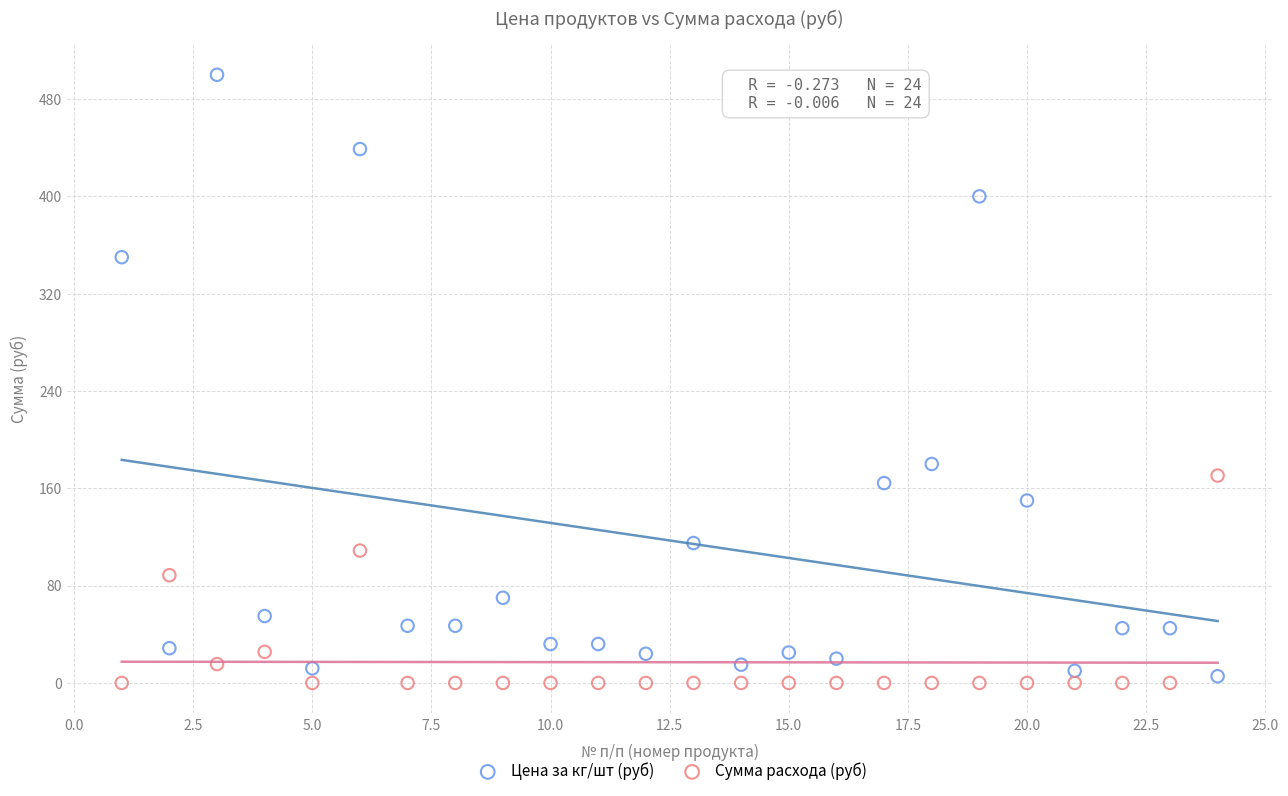

What are all the series names shown in the legend?

Цена за кг/шт (руб), Сумма расхода (руб)